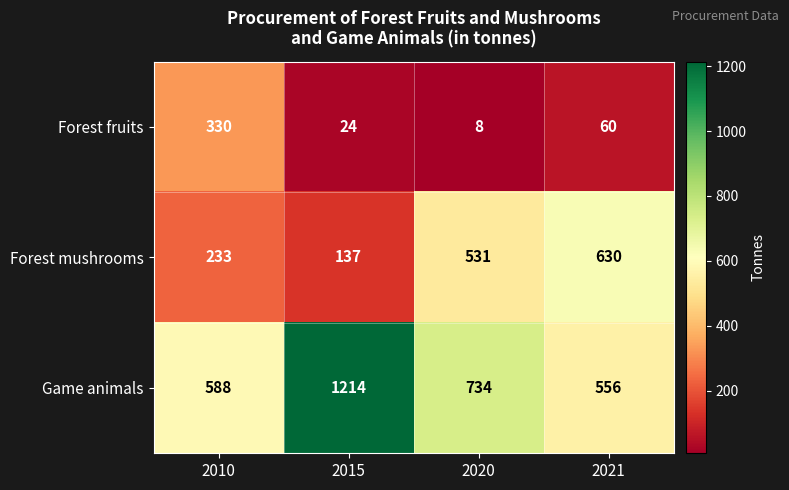

What is the sum of the Forest mushrooms values at 2020 and 2010?

764